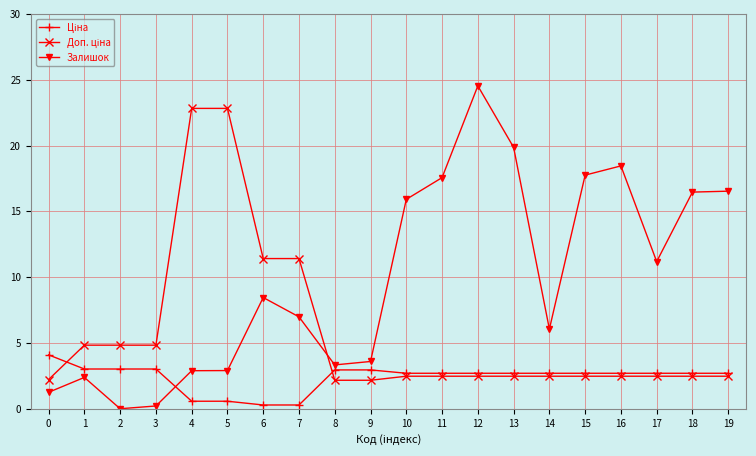

Is it true that Залишок equals 1.1 at 4?

False